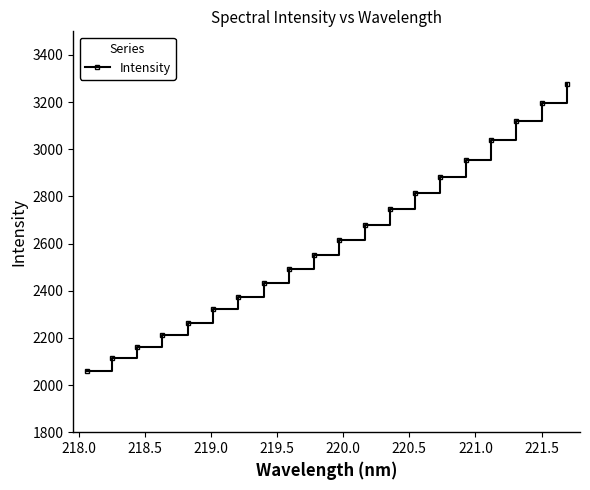

What is the sum of all values?

52308.9